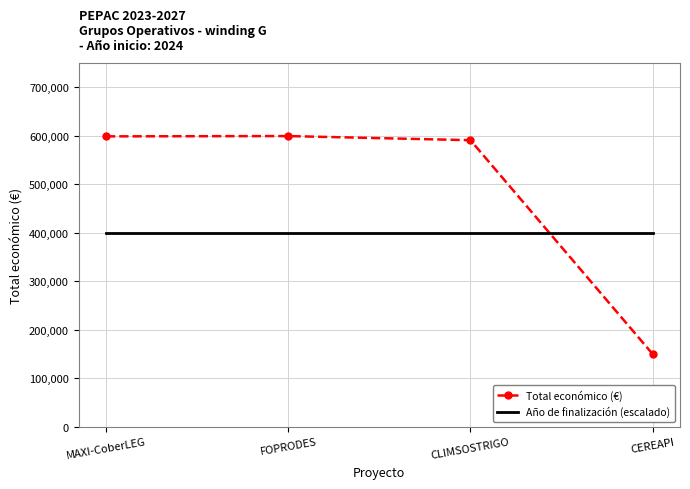

What is the lowest value of the Total económico (€) series?

150000